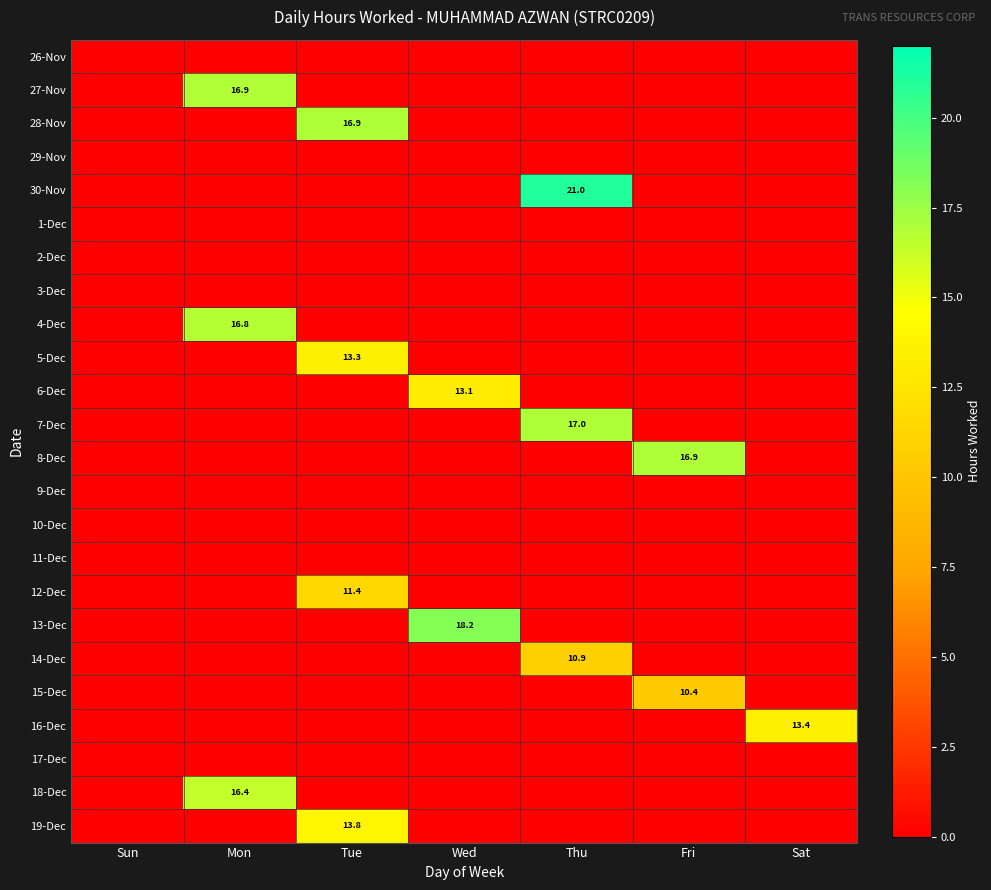

Is it true that 30-Nov equals 8.7 at Thu?

False